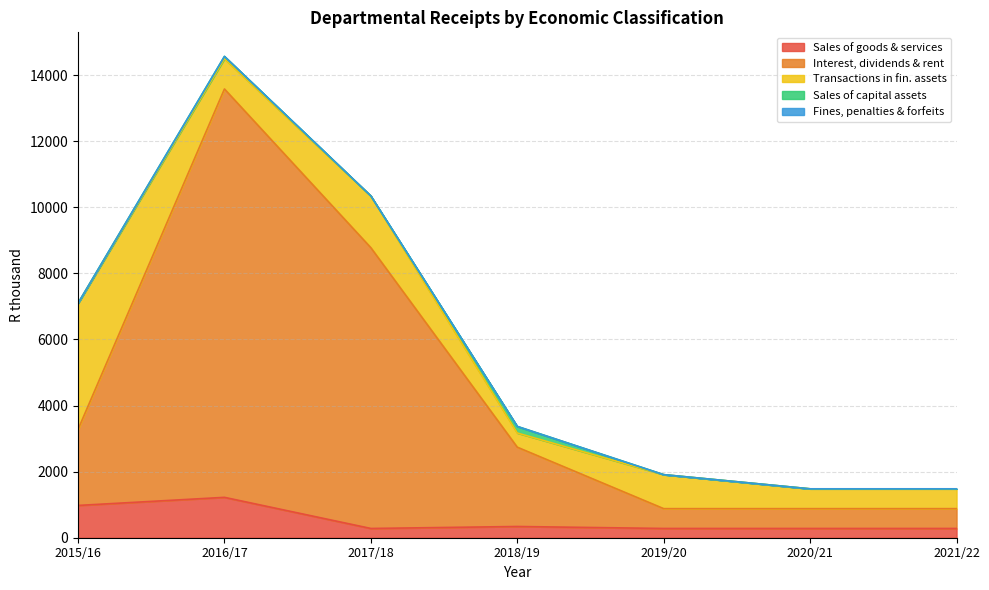

At which category is the sum across all series the highest?

2016/17